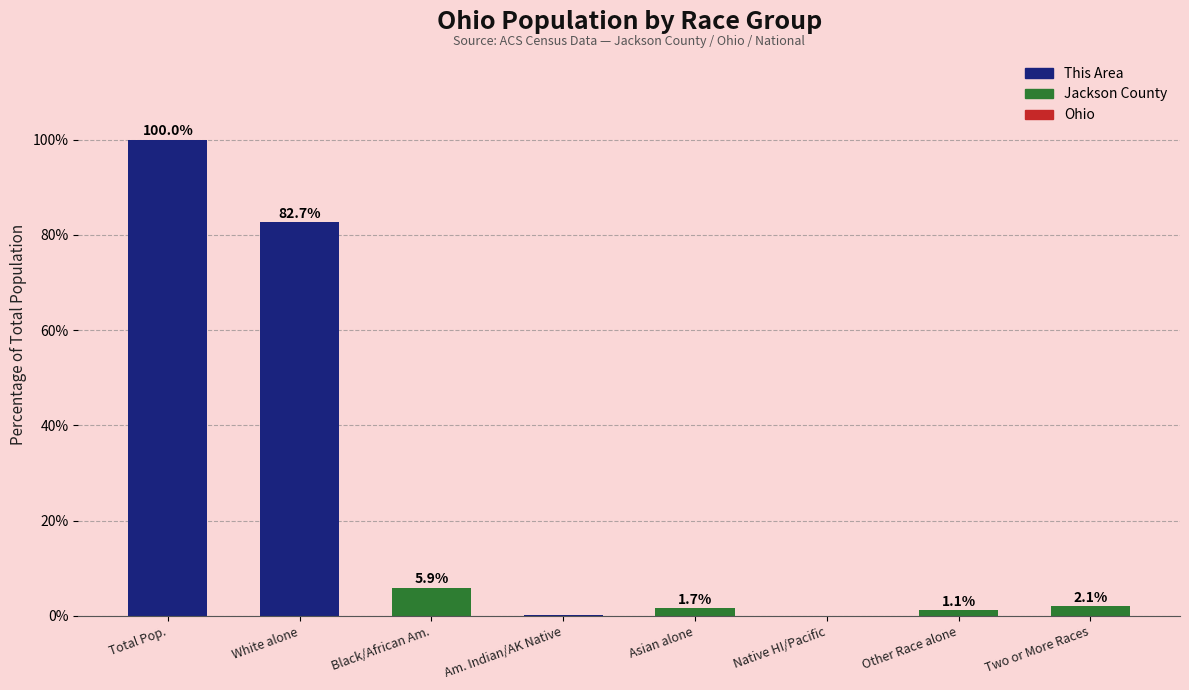

Which has a higher value, Black/African Am. or Native HI/Pacific?

Black/African Am.